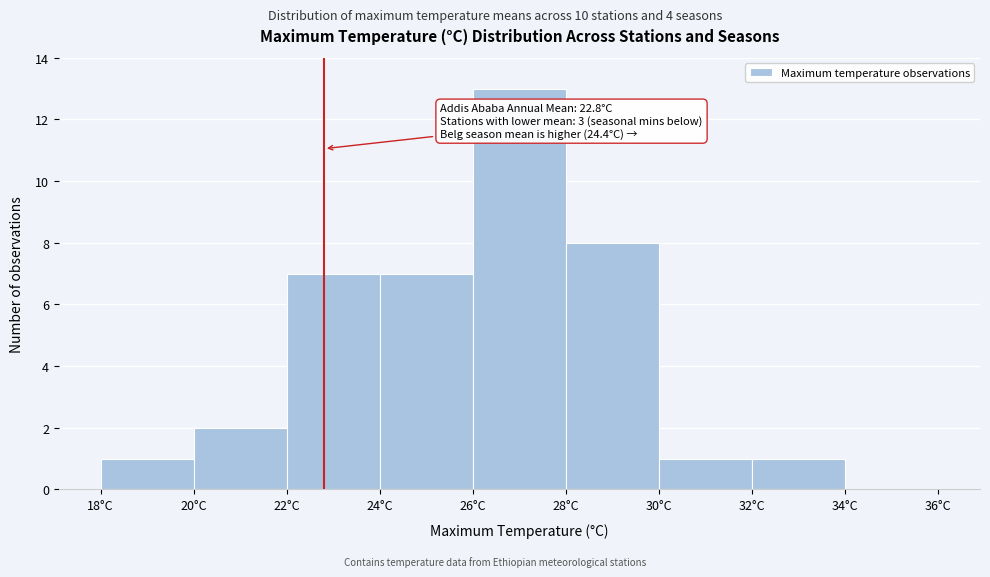

Which range on the x-axis has the tallest bar?

26 to 28